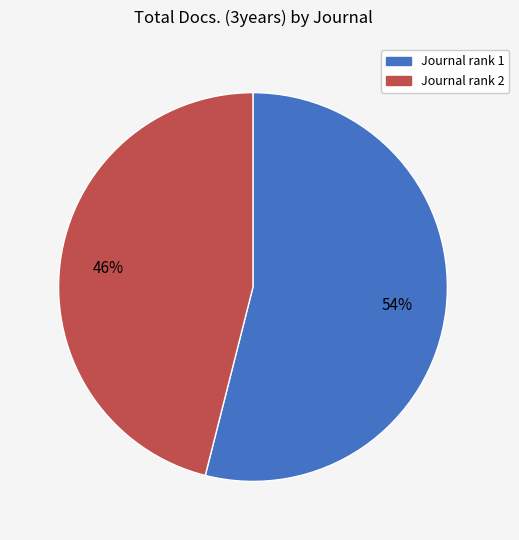

To the nearest percent, what is the difference between the largest and smallest slice percentages?

8%